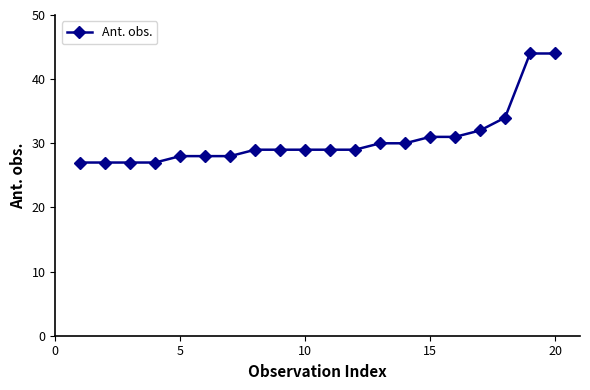

What is the difference between the second highest and minimum values?

17